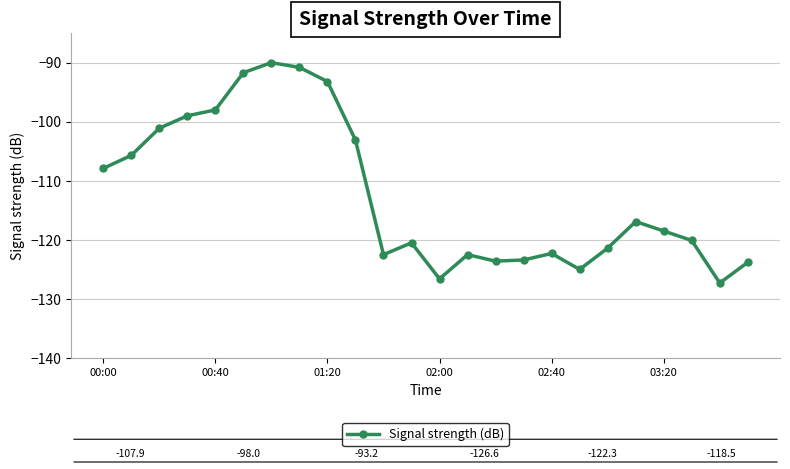

What is the average value?

-112.3